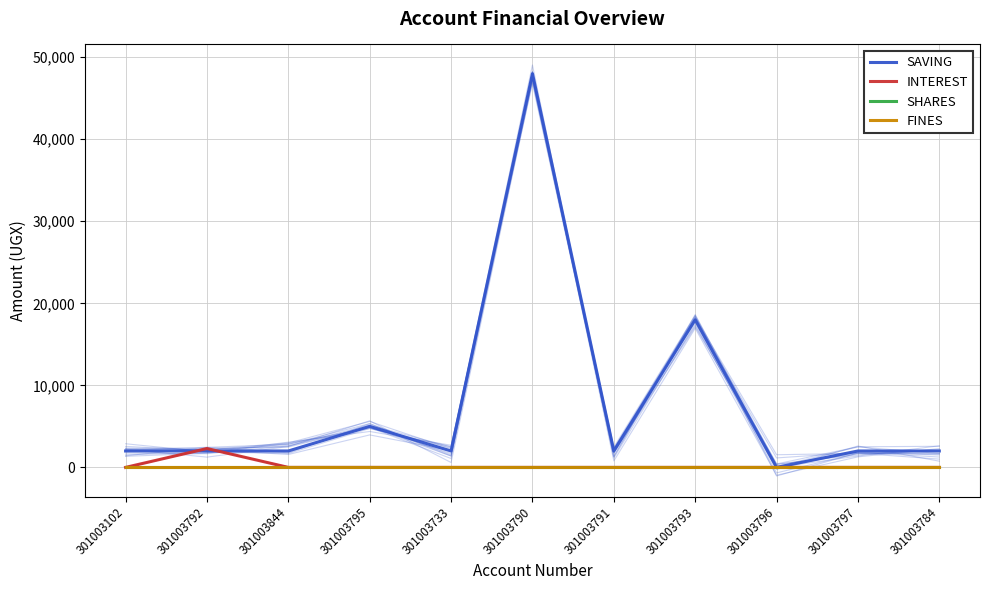

What are all the series names shown in the legend?

SAVING, INTEREST, SHARES, FINES